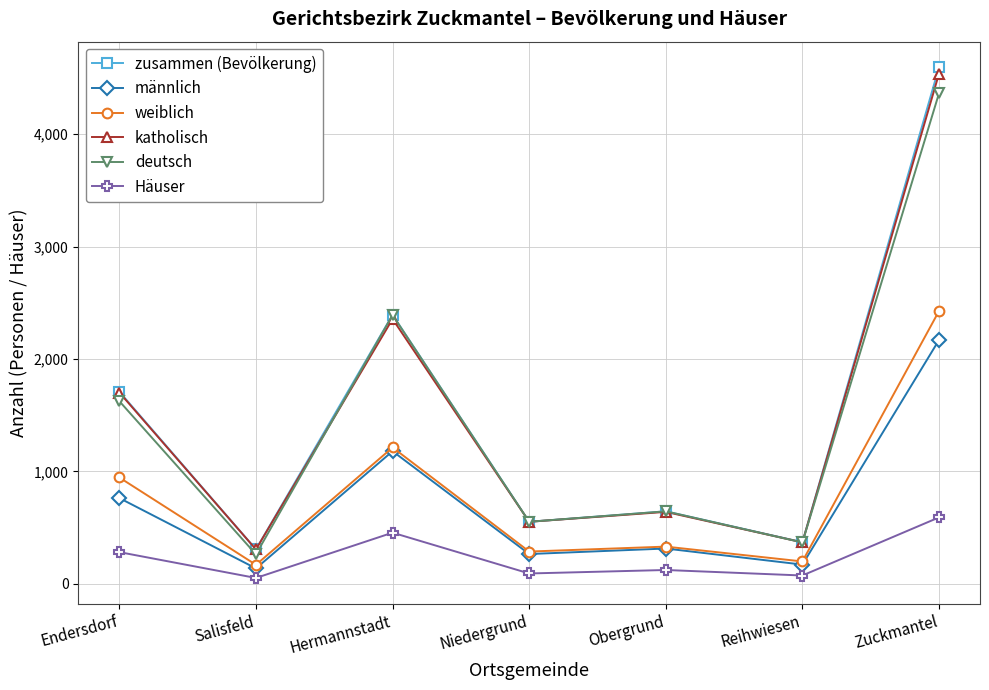

Is it true that Häuser equals 52 at Salisfeld?

True